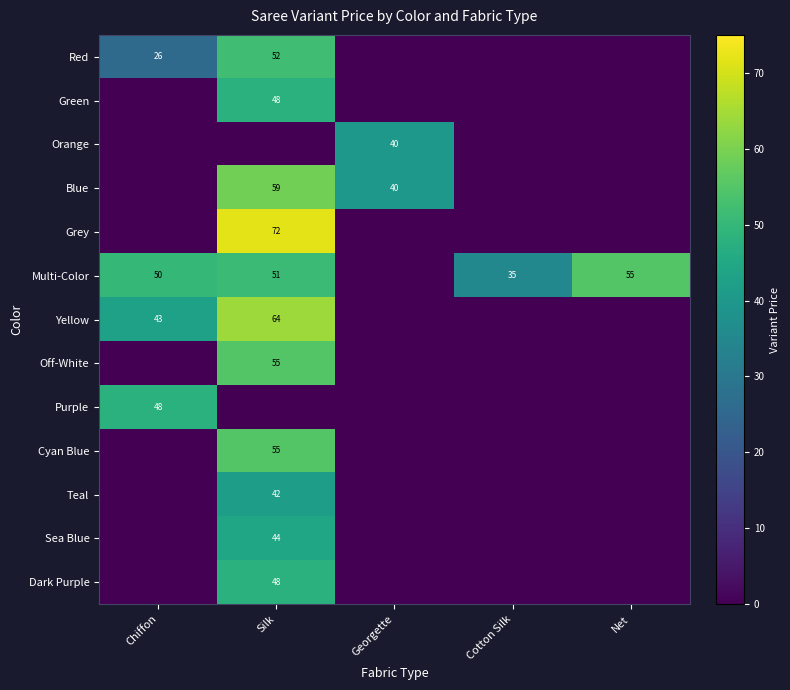

What is the maximum value shown in the chart?

72